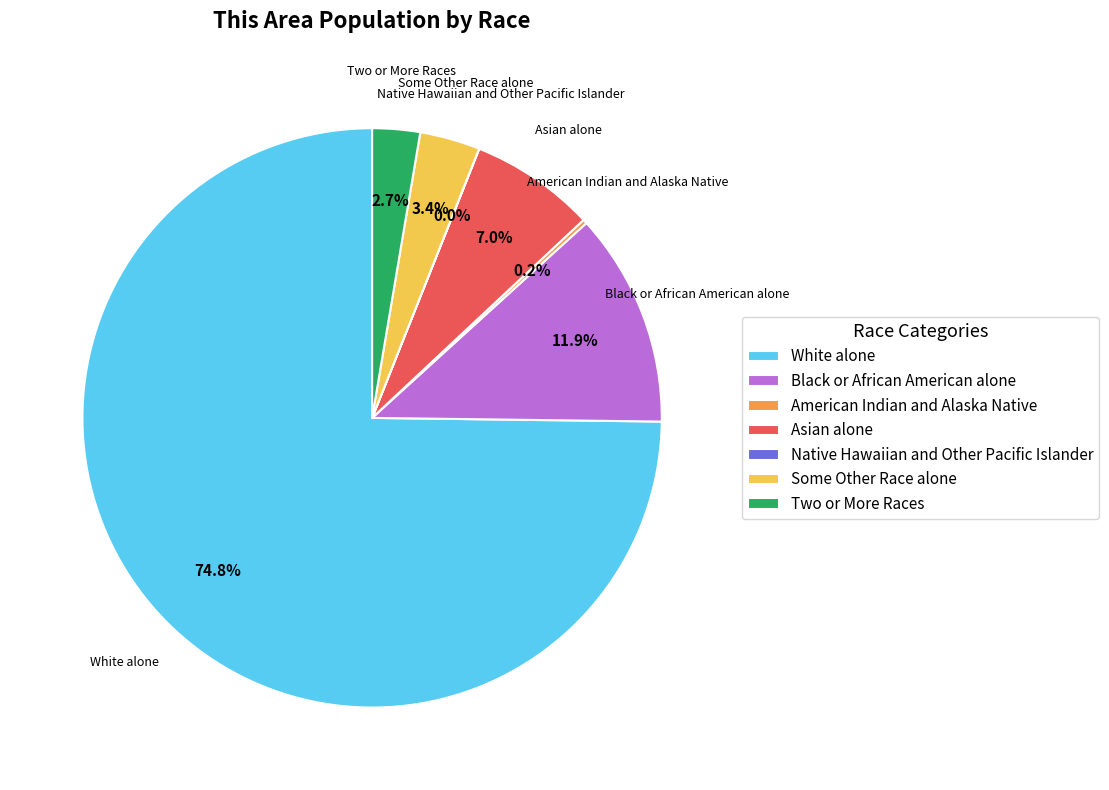

Combined, what portion of the pie is White alone and Black or African American alone?

86.7%